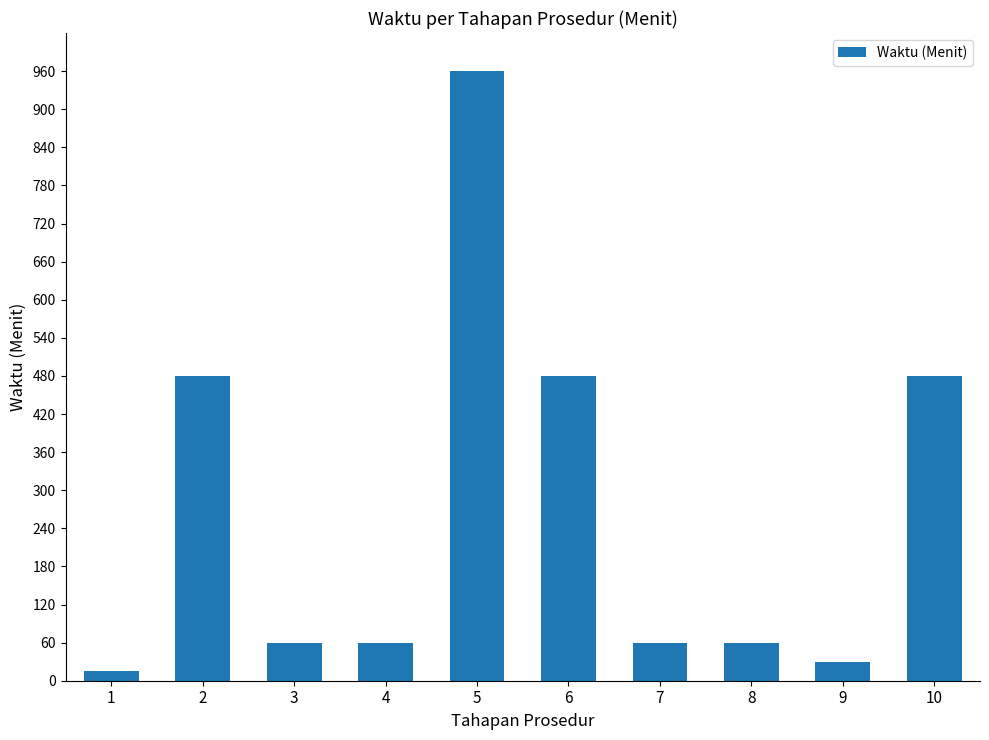

The chart shows a value of 15 at 1. True or false?

True